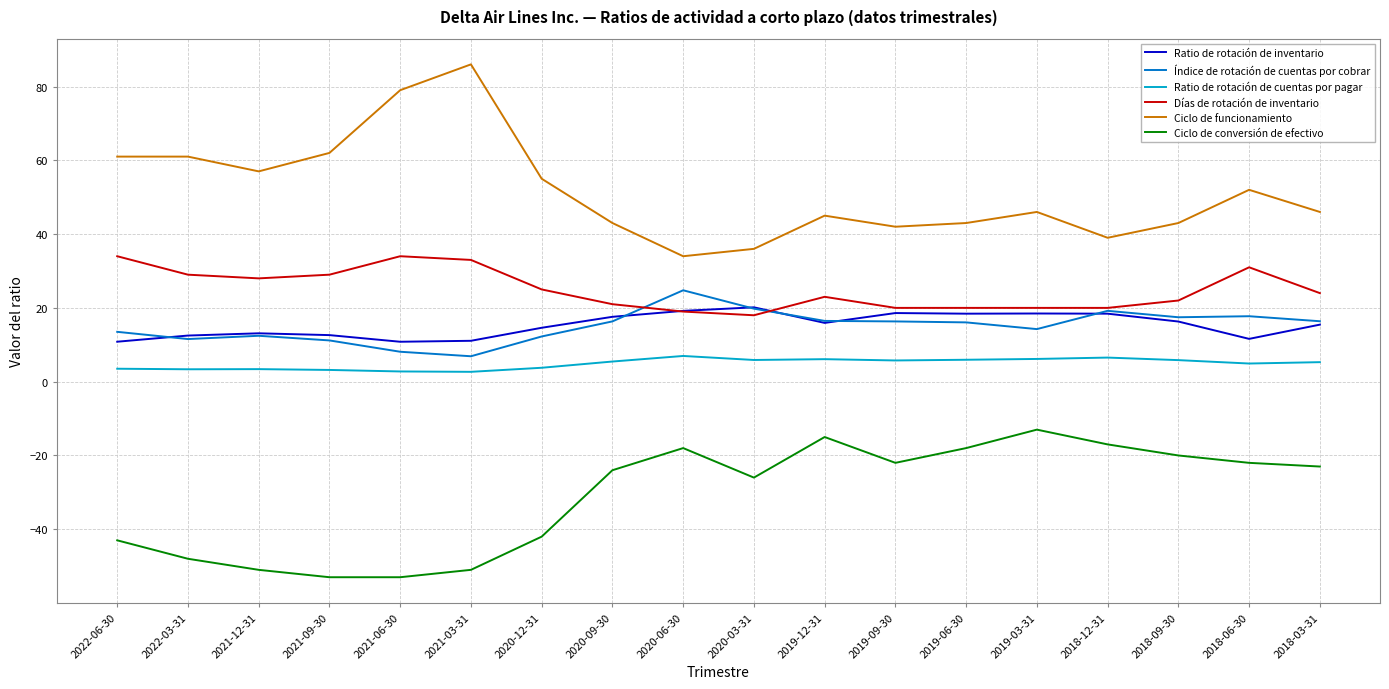

What is the sum of the Ratio de rotación de cuentas por pagar values at 2021-06-30 and 2019-03-31?

8.9